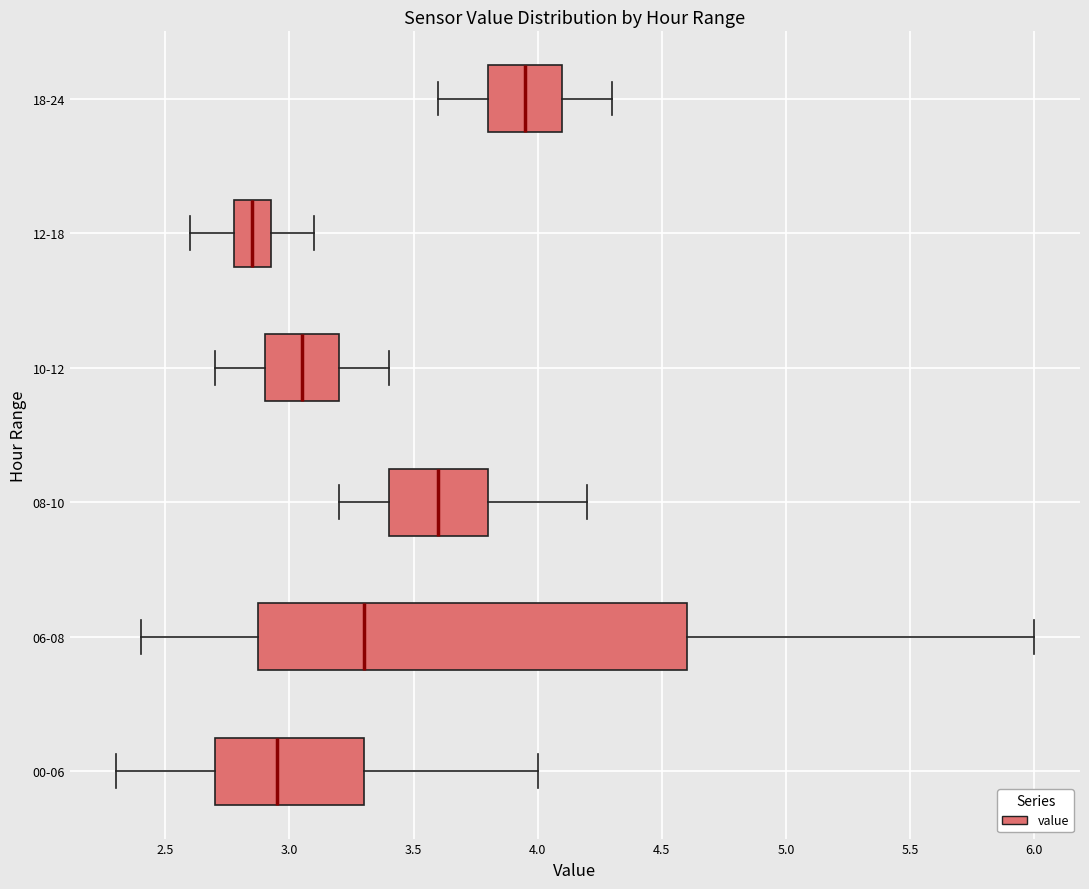

Reading bottom to top, transcribe this box plot: for each box, give where its median line is, the range the box spans, and where its two whiskers end, as read against the x-axis. The values are not printed on the chart, so give them approximately, as read against the axis.

00-06: median 2.95, box 2.70 to 3.30, whiskers 2.30 to 4.00
06-08: median 3.30, box 2.90 to 4.60, whiskers 2.40 to 6.00
08-10: median 3.60, box 3.40 to 3.80, whiskers 3.20 to 4.20
10-12: median 3.05, box 2.90 to 3.20, whiskers 2.70 to 3.40
12-18: median 2.85, box 2.80 to 2.95, whiskers 2.60 to 3.10
18-24: median 3.95, box 3.80 to 4.10, whiskers 3.60 to 4.30